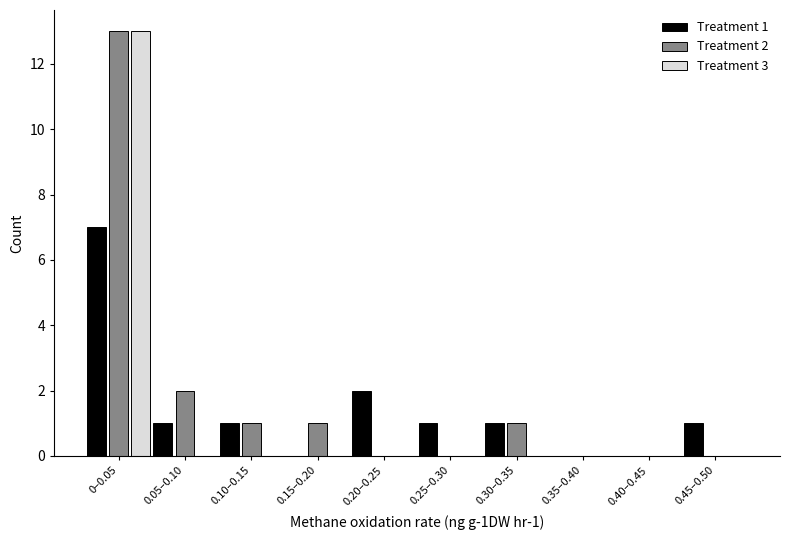

Reading left to right, list all the values displayed in this chart.

Treatment 1: 0–0.05=7	0.05–0.10=1	0.10–0.15=1	0.15–0.20=0	0.20–0.25=2	0.25–0.30=1	0.30–0.35=1	0.35–0.40=0	0.40–0.45=0	0.45–0.50=1
Treatment 2: 0–0.05=13	0.05–0.10=2	0.10–0.15=1	0.15–0.20=1	0.20–0.25=0	0.25–0.30=0	0.30–0.35=1	0.35–0.40=0	0.40–0.45=0	0.45–0.50=0
Treatment 3: 0–0.05=13	0.05–0.10=0	0.10–0.15=0	0.15–0.20=0	0.20–0.25=0	0.25–0.30=0	0.30–0.35=0	0.35–0.40=0	0.40–0.45=0	0.45–0.50=0